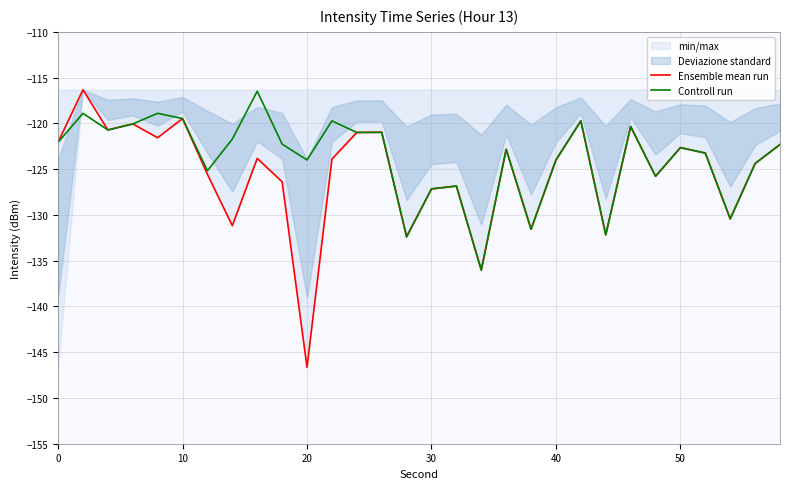

True or false: Controll run and Ensemble mean run intersect in this chart.

False